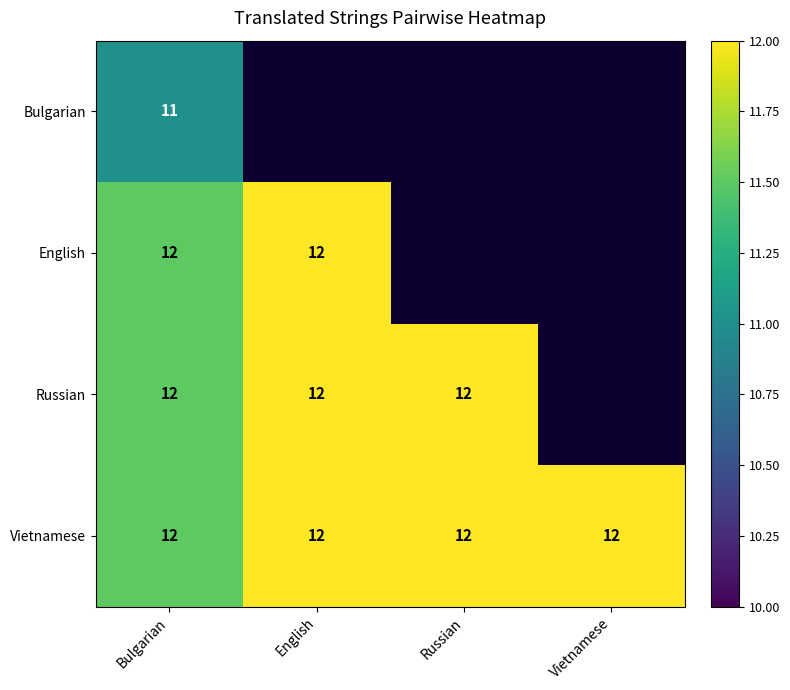

The Vietnamese series shows 18 at Russian. True or false?

False